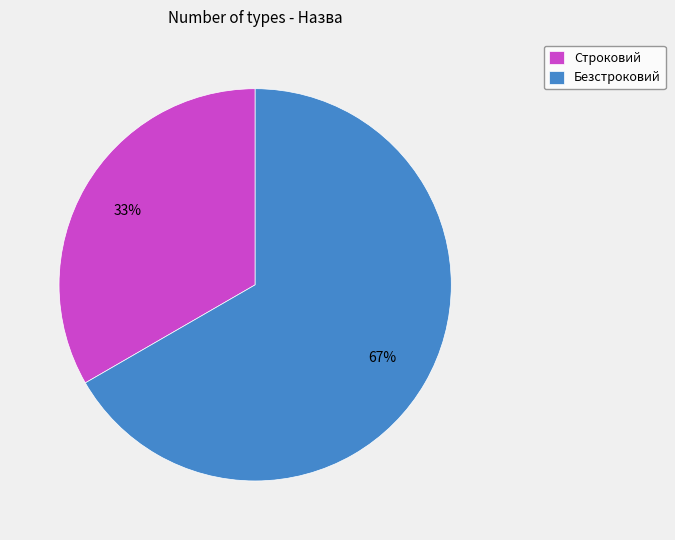

Combined, do Строковий and Безстроковий account for over 50%?

Yes